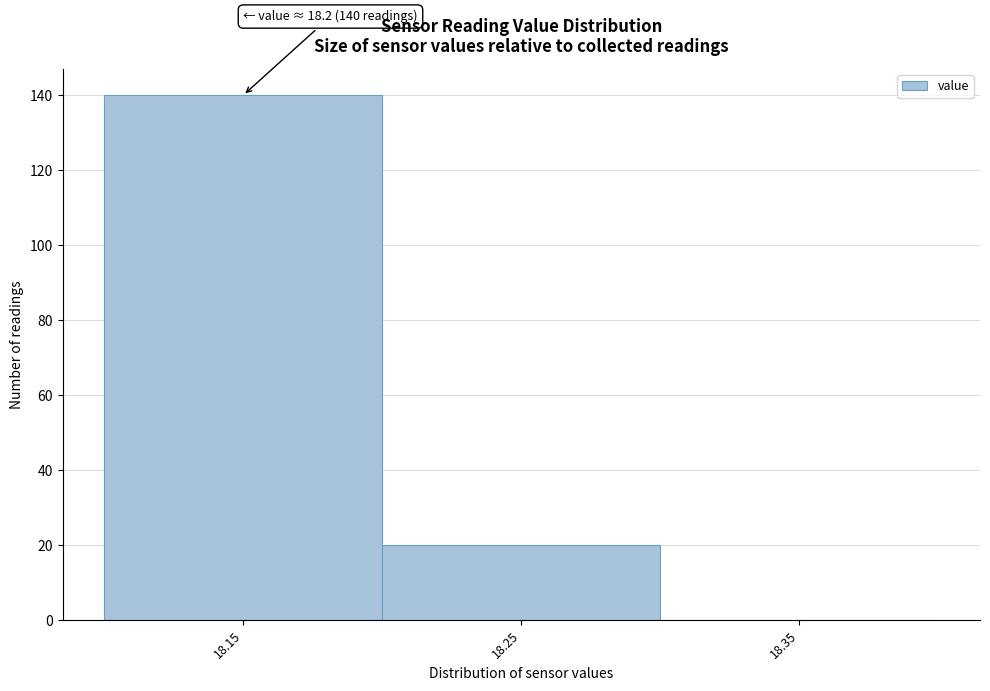

Reading right to left, transcribe all the data shown in this chart.

18.35=0	18.25=20	18.15=140